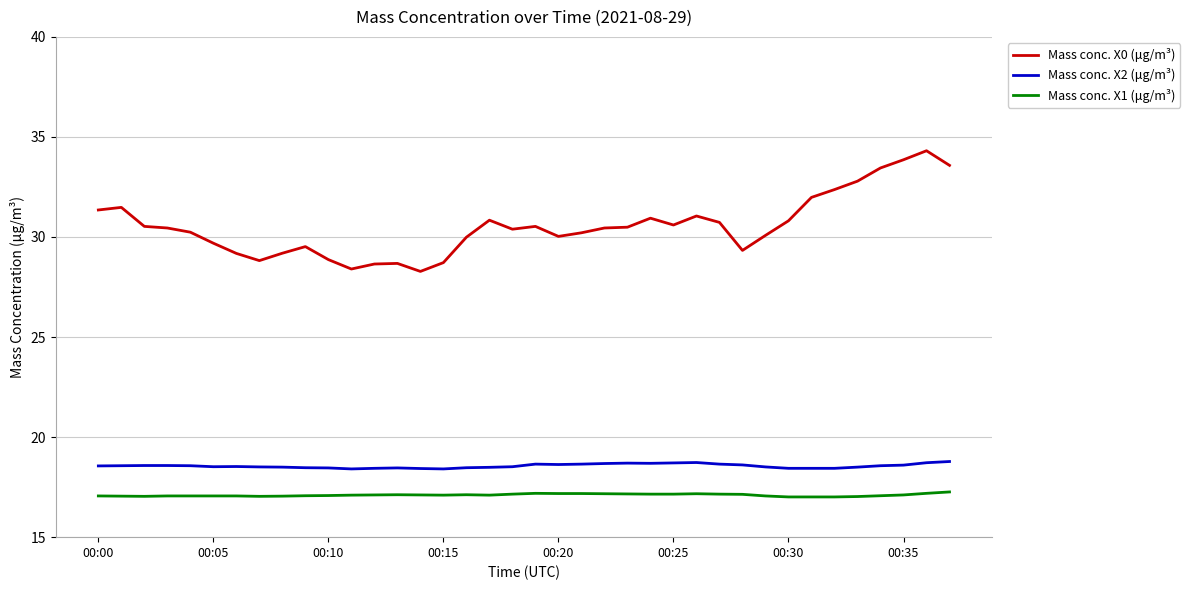

Which series has the largest total across all categories?

Mass conc. X0 (μg/m³)